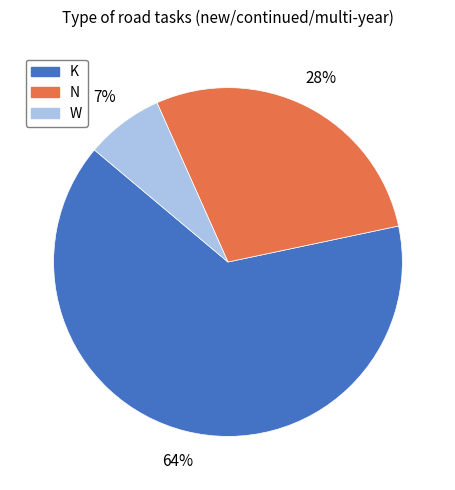

Is K the majority of the pie?

Yes